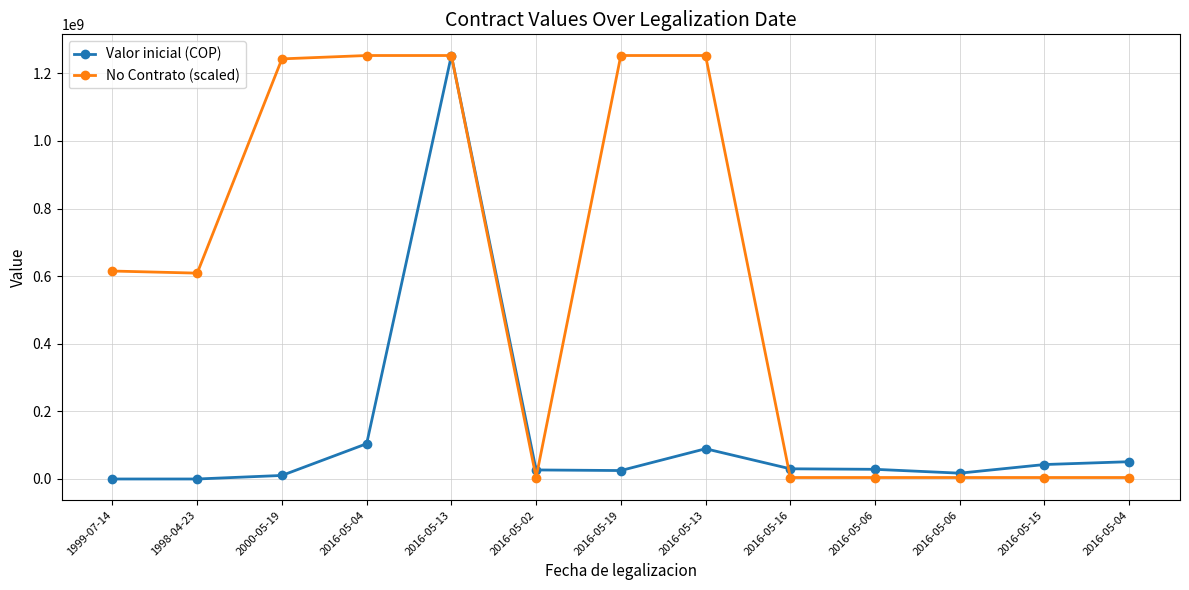

Read the Valor inicial (COP) value at 2016-05-06.

28639188.0